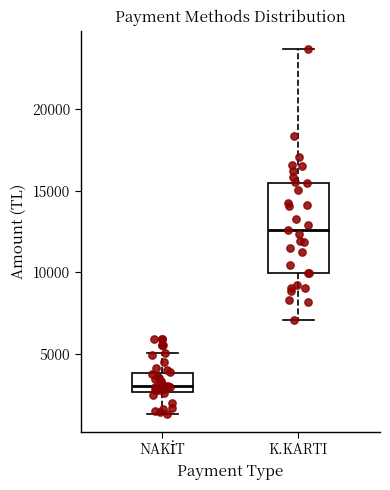

Comparing the boxes themselves (not the whiskers), which one is the tallest?

K.KARTI